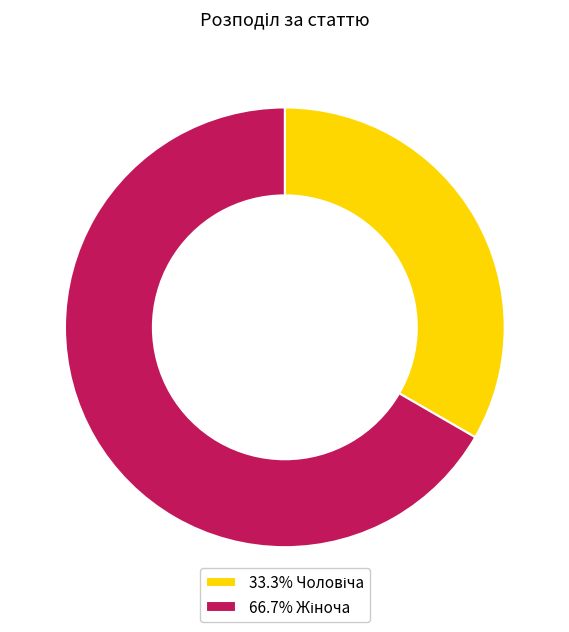

How many slices are in this pie chart?

2